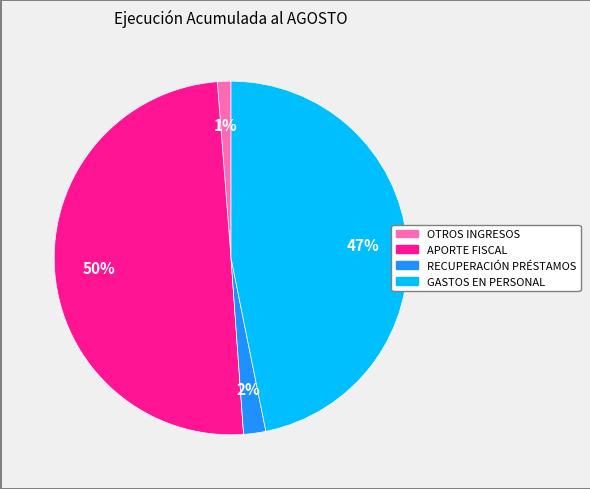

To the nearest percent, what is the difference between the largest and smallest slice percentages?

49%